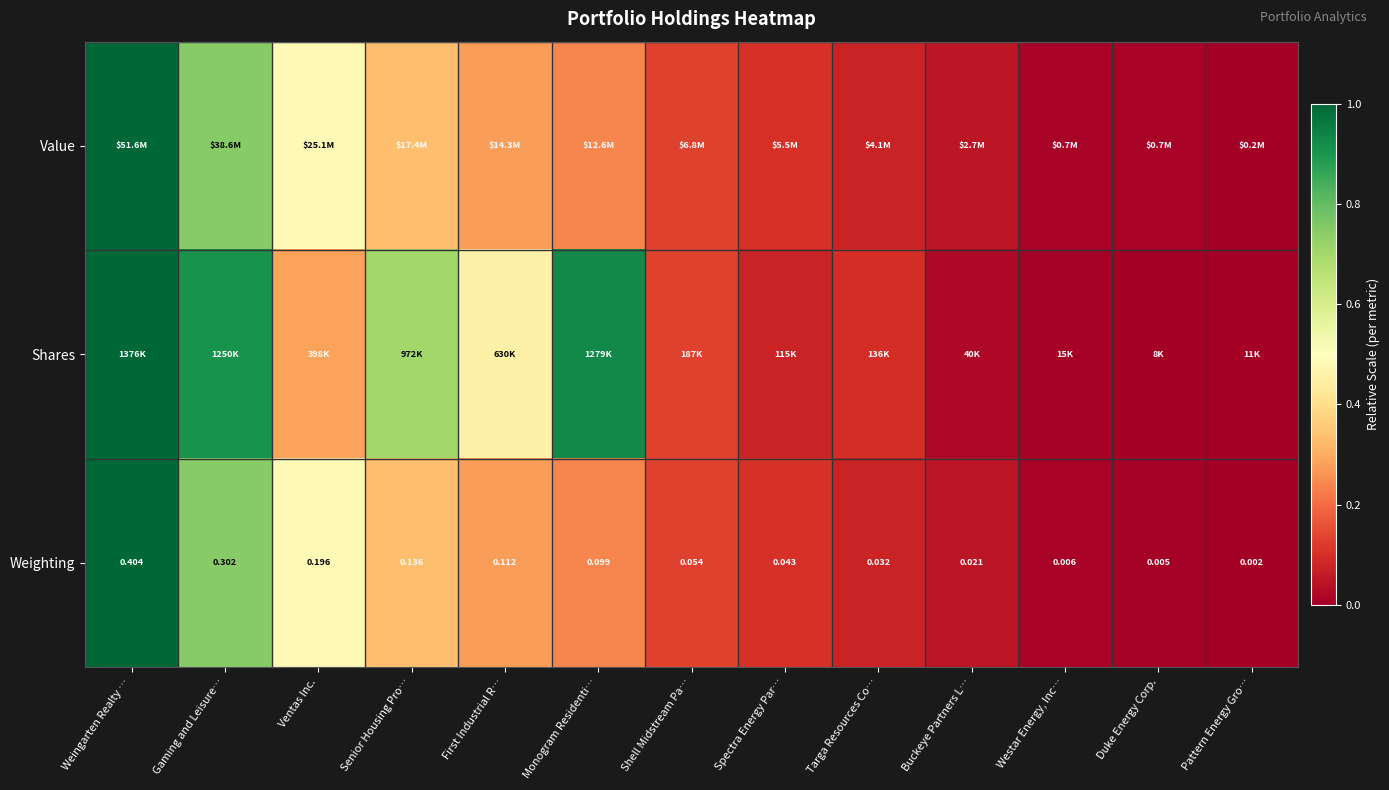

Which category has the highest value in the Weighting series?

Weingarten Realty …